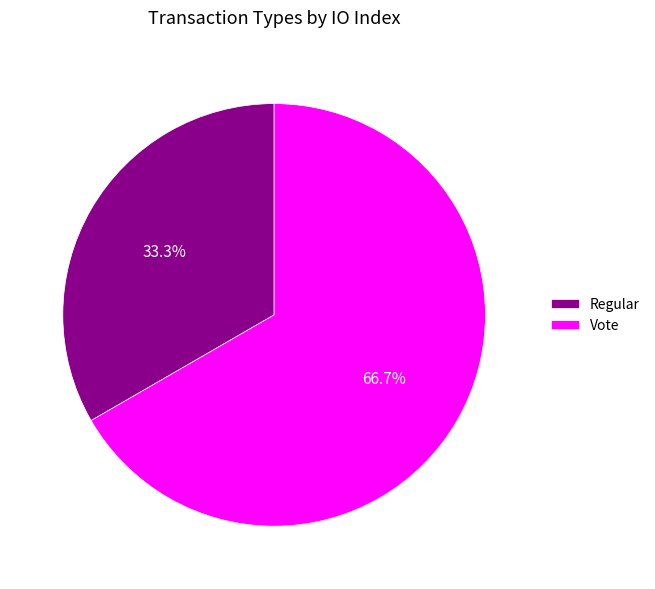

To the nearest percent, what is the average slice percentage?

50%